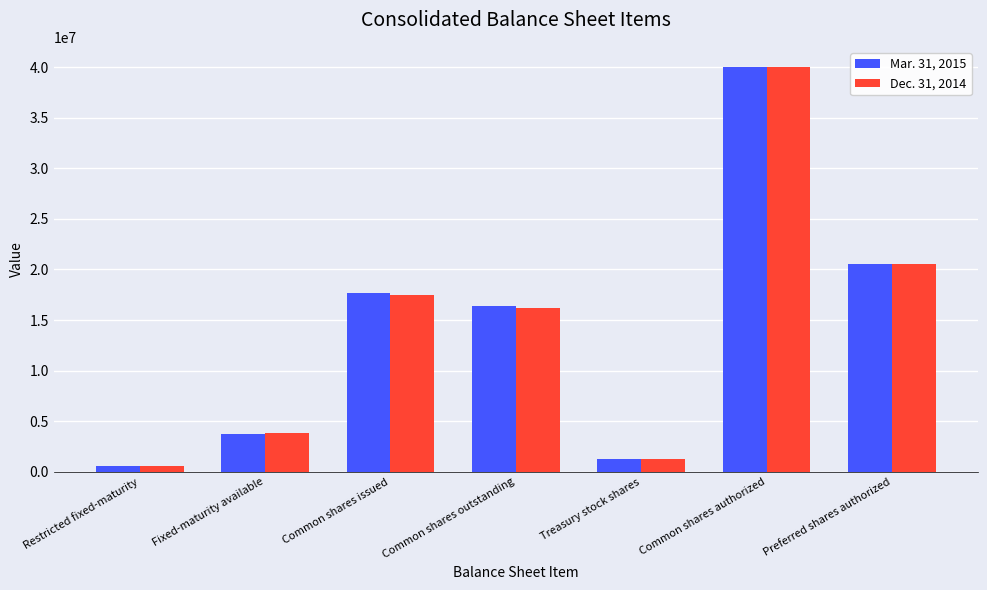

Reading right to left, list all the values displayed in this chart.

Mar. 31, 2015: 20500000	40000000	1311000	16397125	17708125	3787960	539602
Dec. 31, 2014: 20500000	40000000	1311000	16168852	17479852	3827268	539558